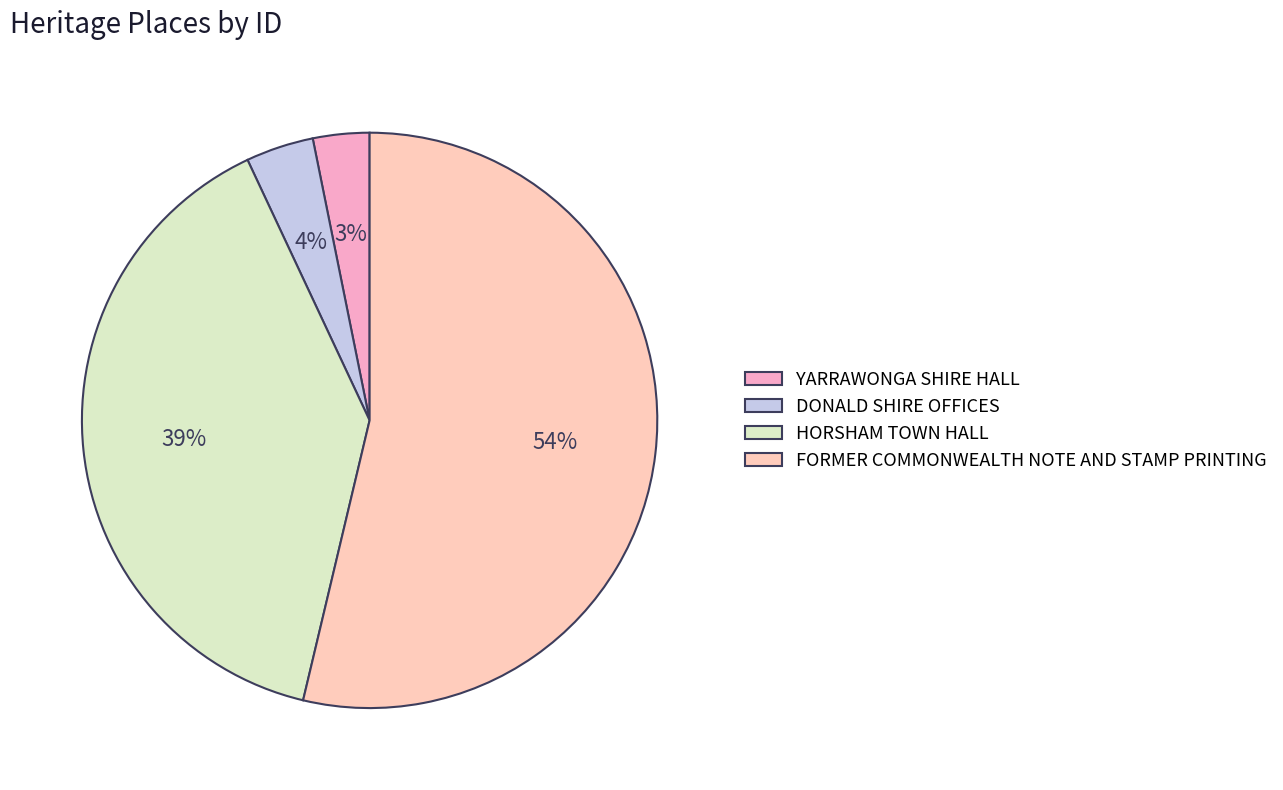

How many slices are in this pie chart?

4